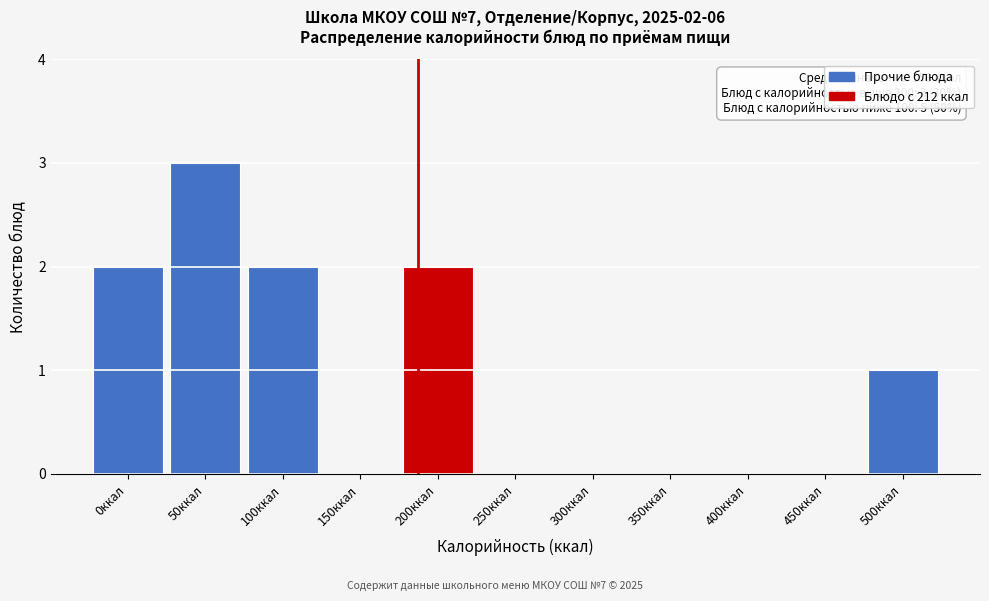

Reading right to left, what are all the values shown in this chart?

500ккал=1	450ккал=0	400ккал=0	350ккал=0	300ккал=0	250ккал=0	200ккал=2	150ккал=0	100ккал=2	50ккал=3	0ккал=2